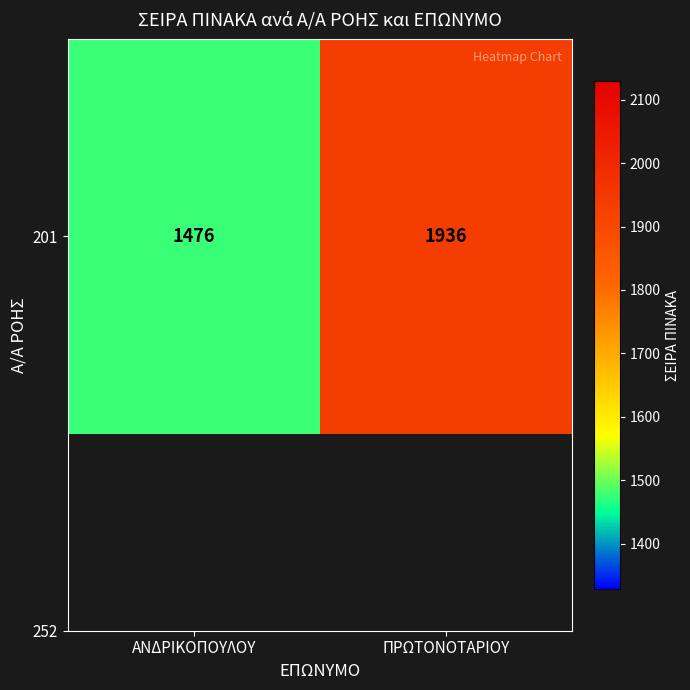

Read the value at ΠΡΩΤΟΝΟΤΑΡΙΟΥ, to the nearest 5.

1935